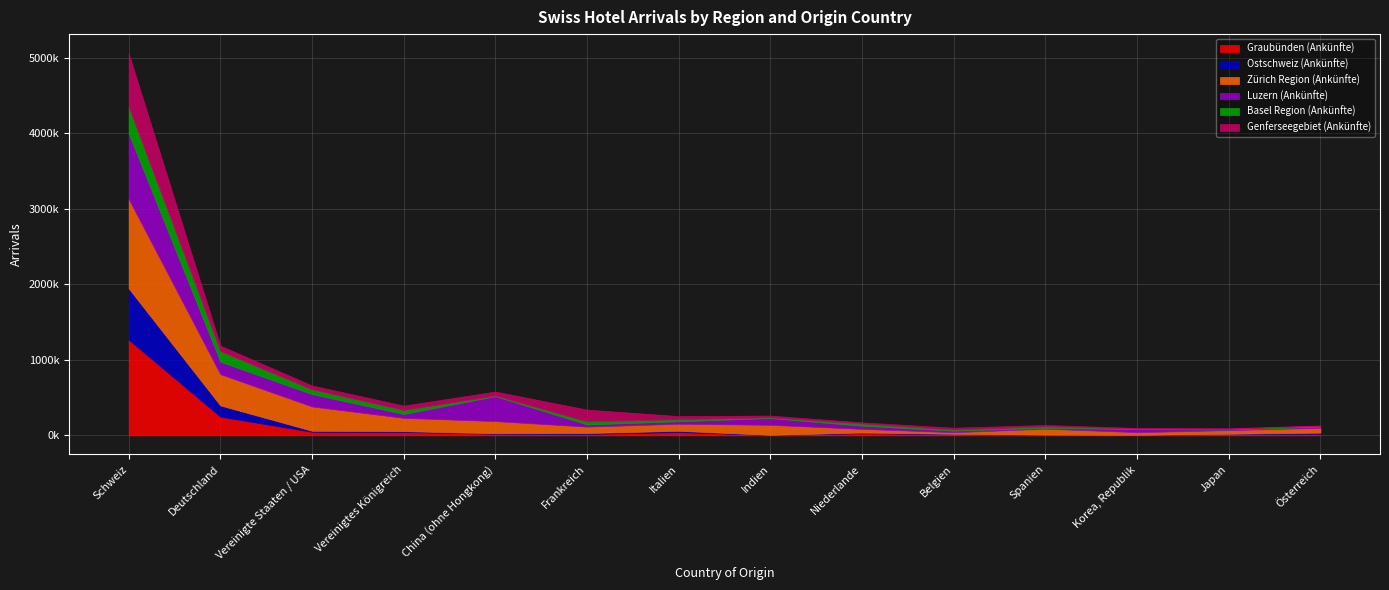

Which has a higher value, Belgien or Korea, Republik?

Belgien